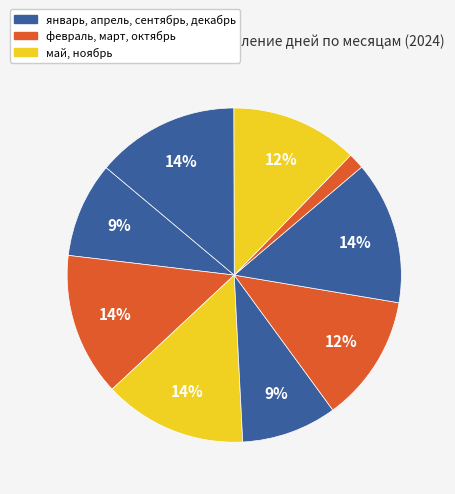

How many slices are in this pie chart?

9